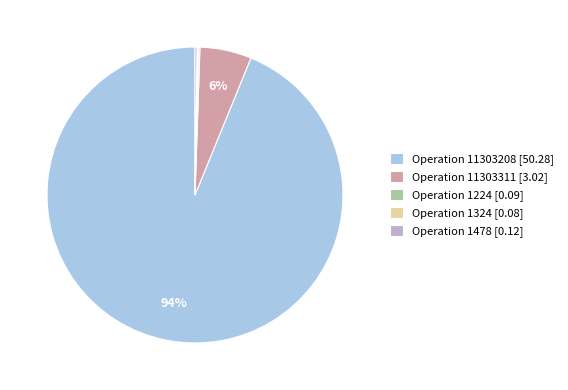

What percentage is the Operation 11303311 [3.02] slice, to the nearest percent?

6%